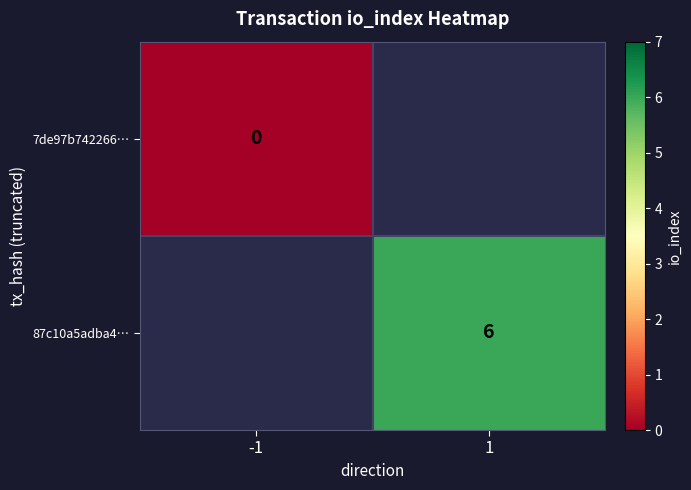

Is the value of 7de97b742266… at -1 greater than the value of 87c10a5adba4… at 1?

No